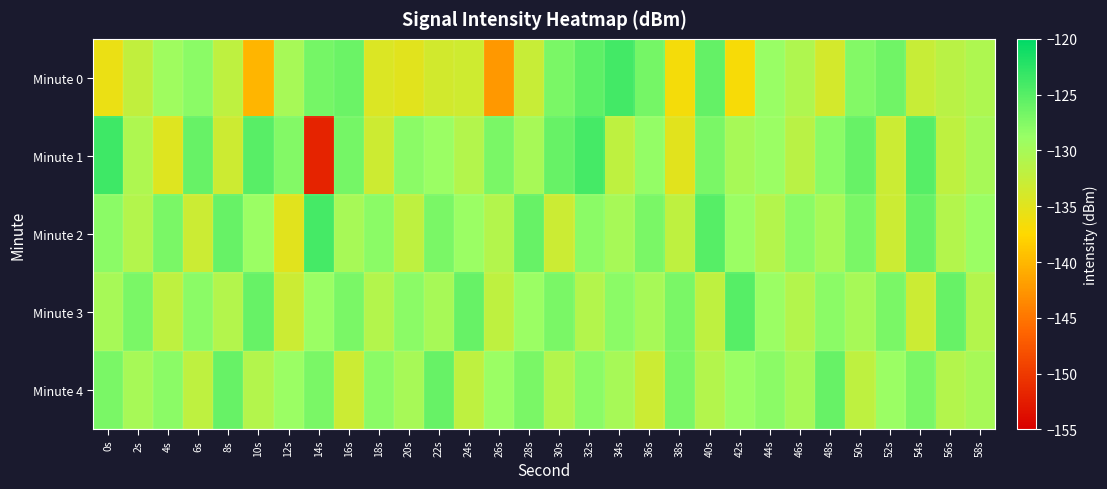

Count the number of categories in the chart.

30